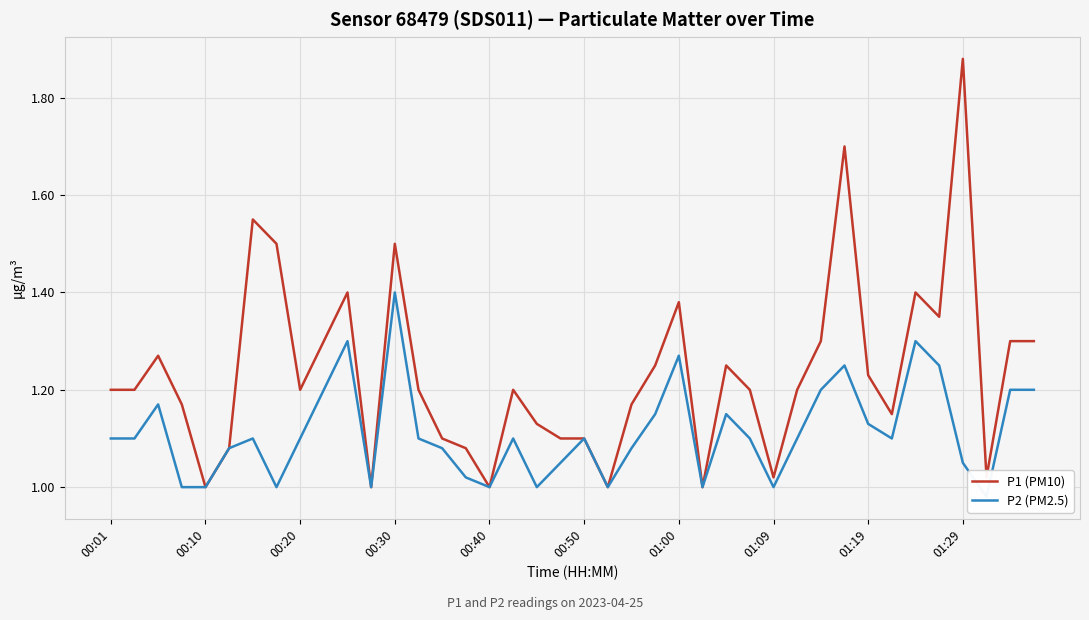

How many series are shown in this chart?

2